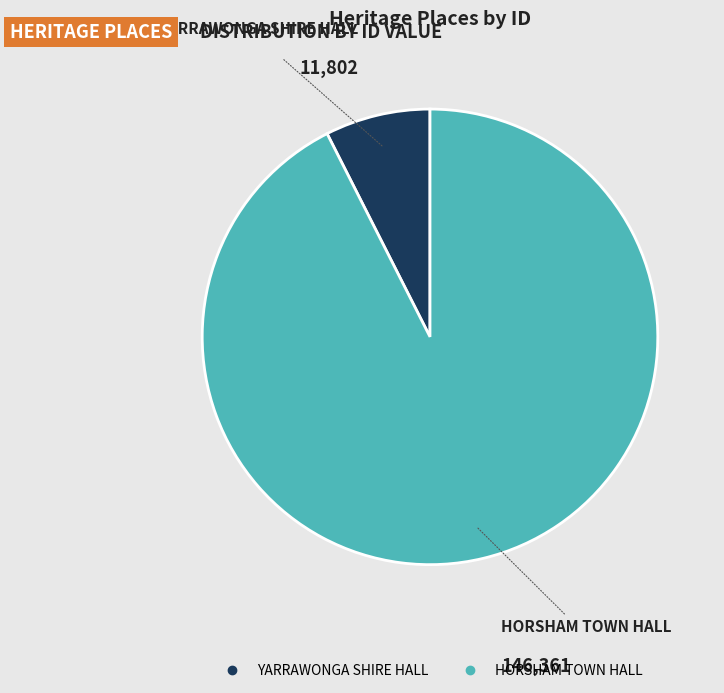

What is the smallest slice in the pie chart?

YARRAWONGA SHIRE HALL